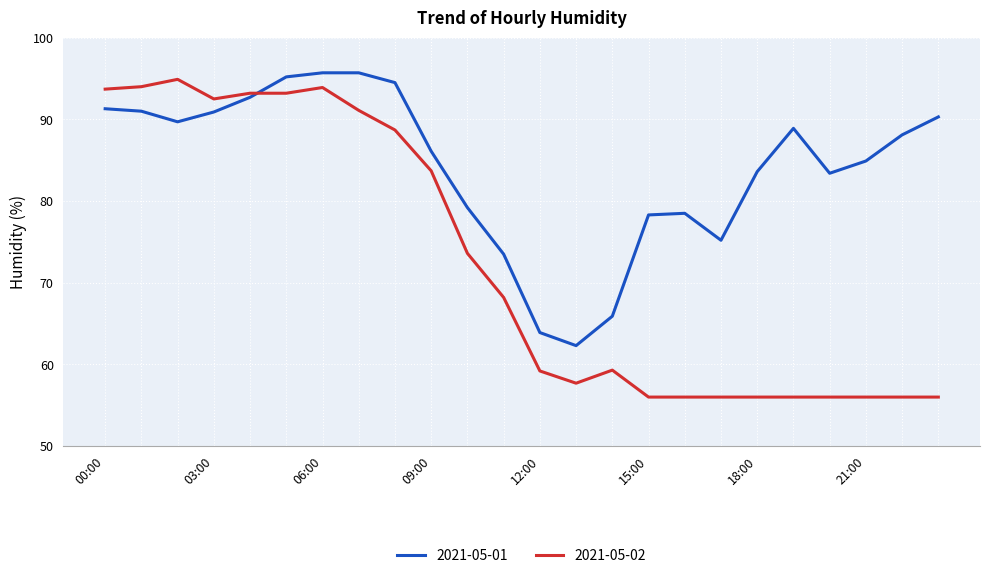

List the series in order of their overall mean, highest first.

2021-05-01, 2021-05-02